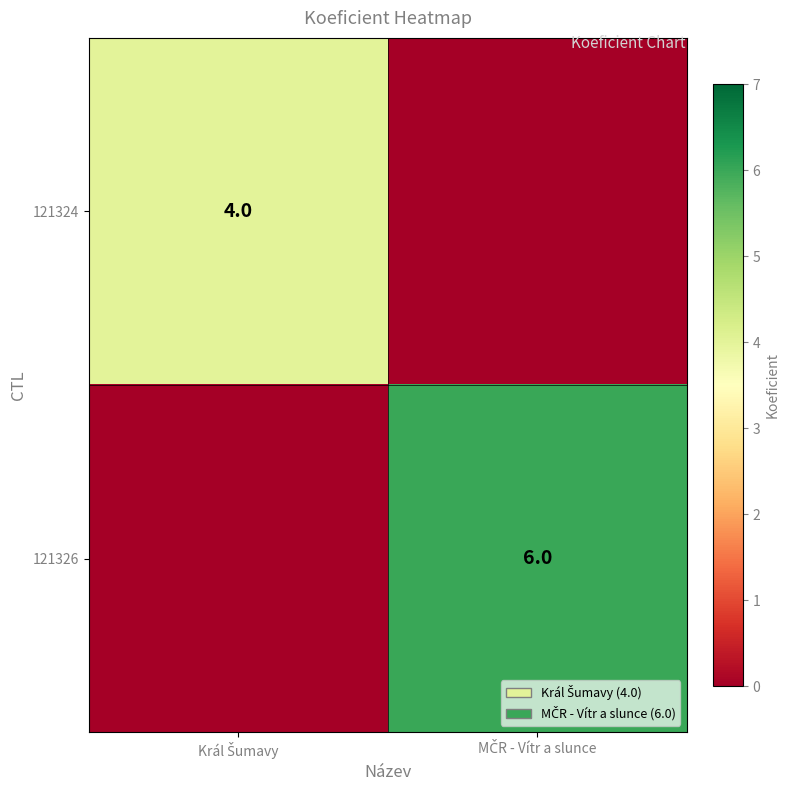

Which category has the lowest value in the 121326 series?

Král Šumavy